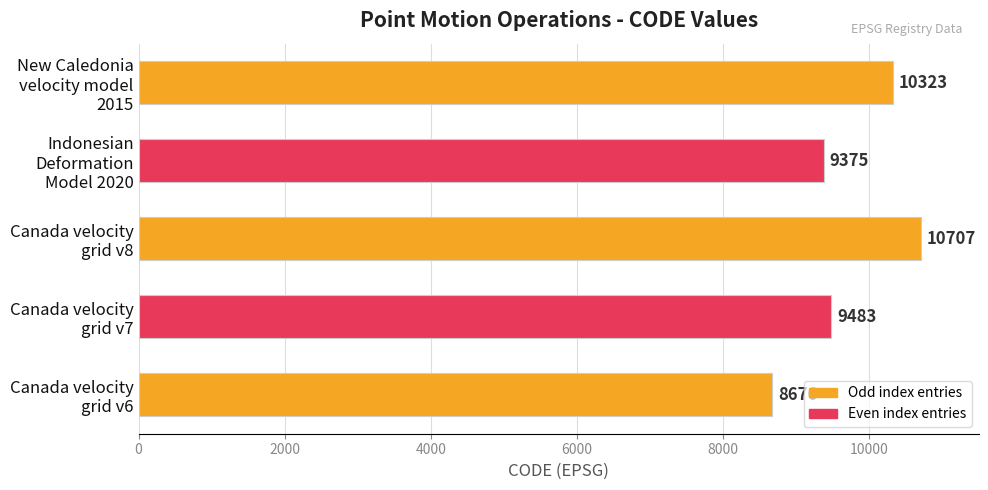

What is the difference between the maximum and minimum values?

2031